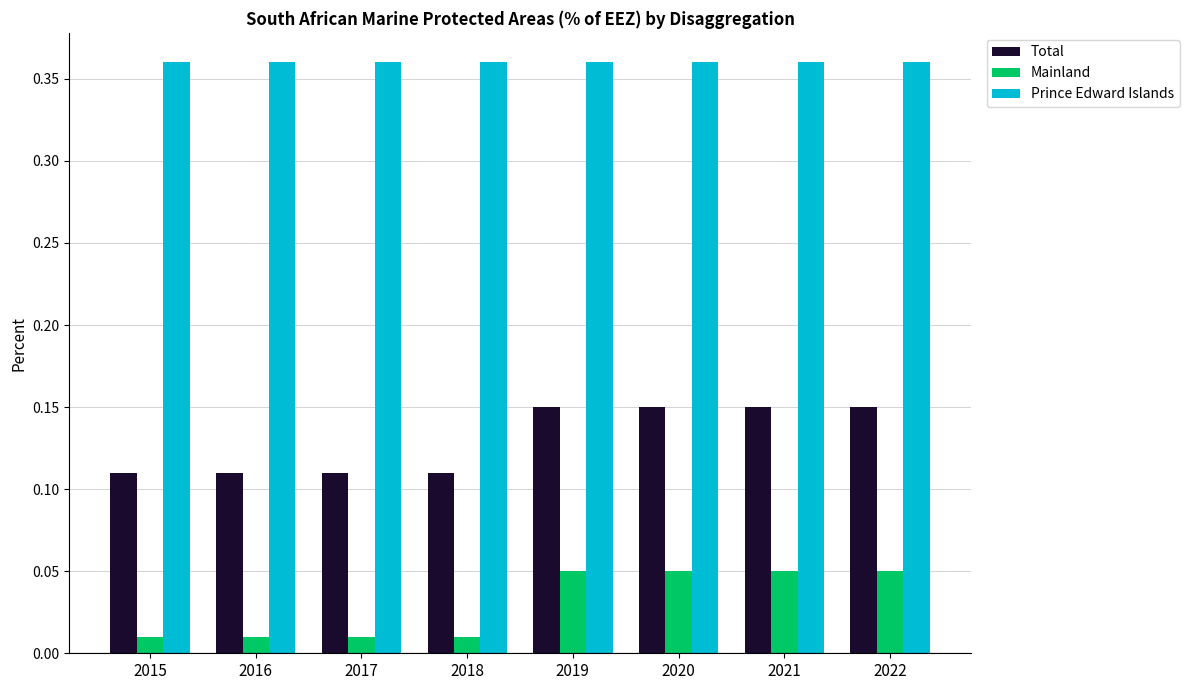

Rank the series by their average value, from lowest to highest.

Mainland, Total, Prince Edward Islands